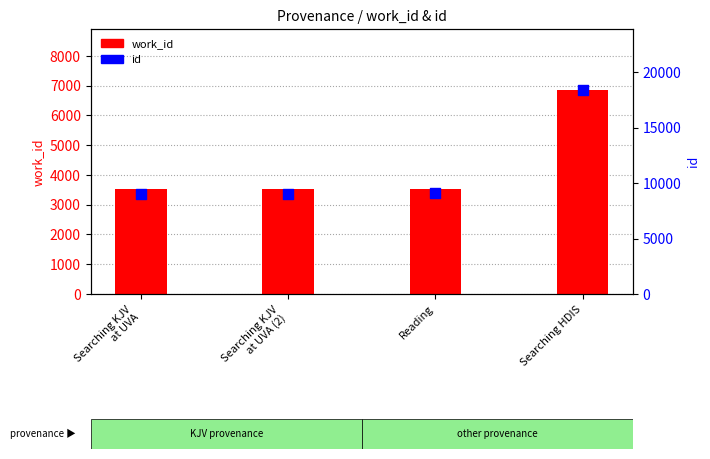

At which category is the sum across all series the highest?

Searching HDIS